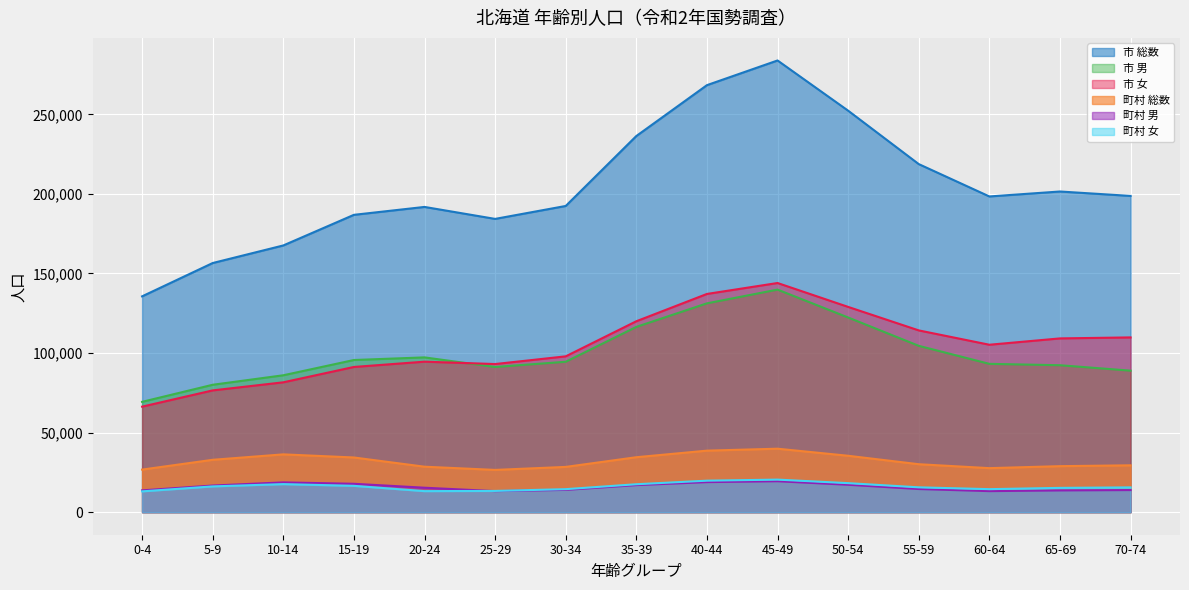

How many values in the 町村 女 series are below 15591?

7